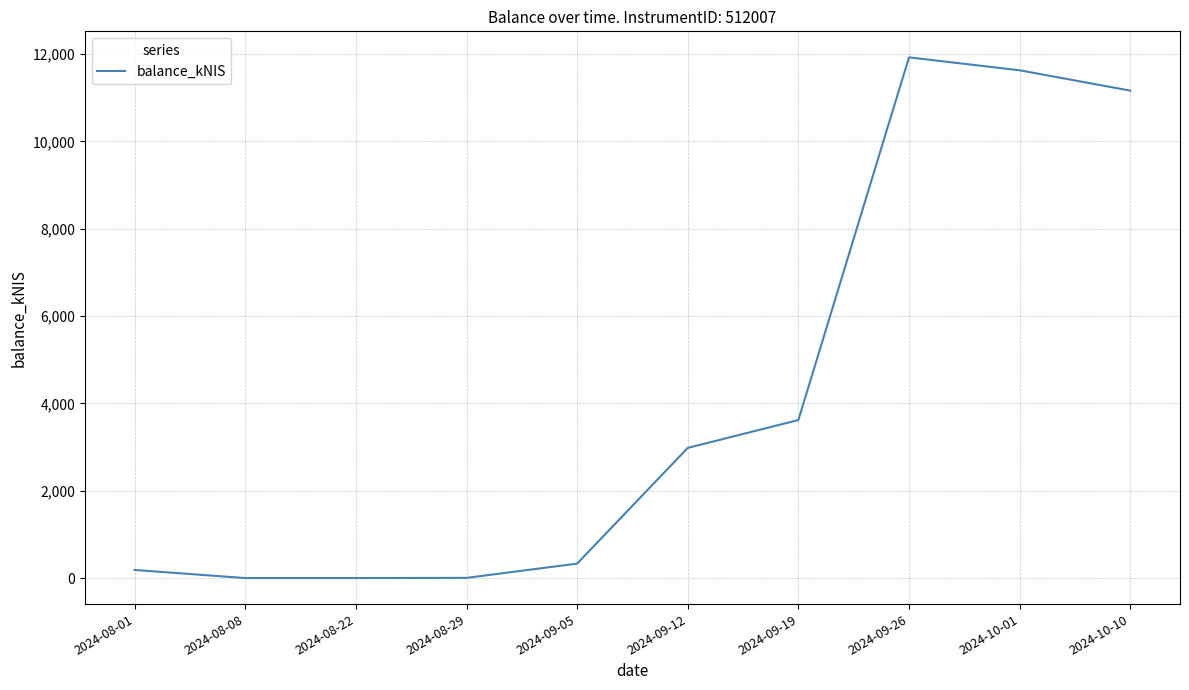

Read the value at 2024-09-12.

2980.6